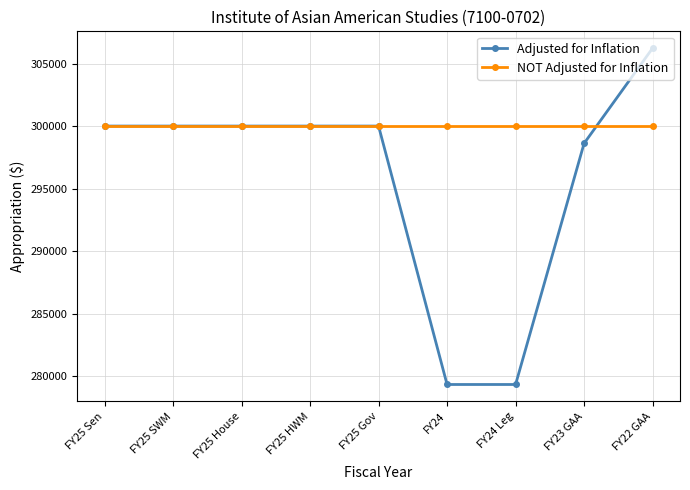

How many distinct data groups are displayed?

2